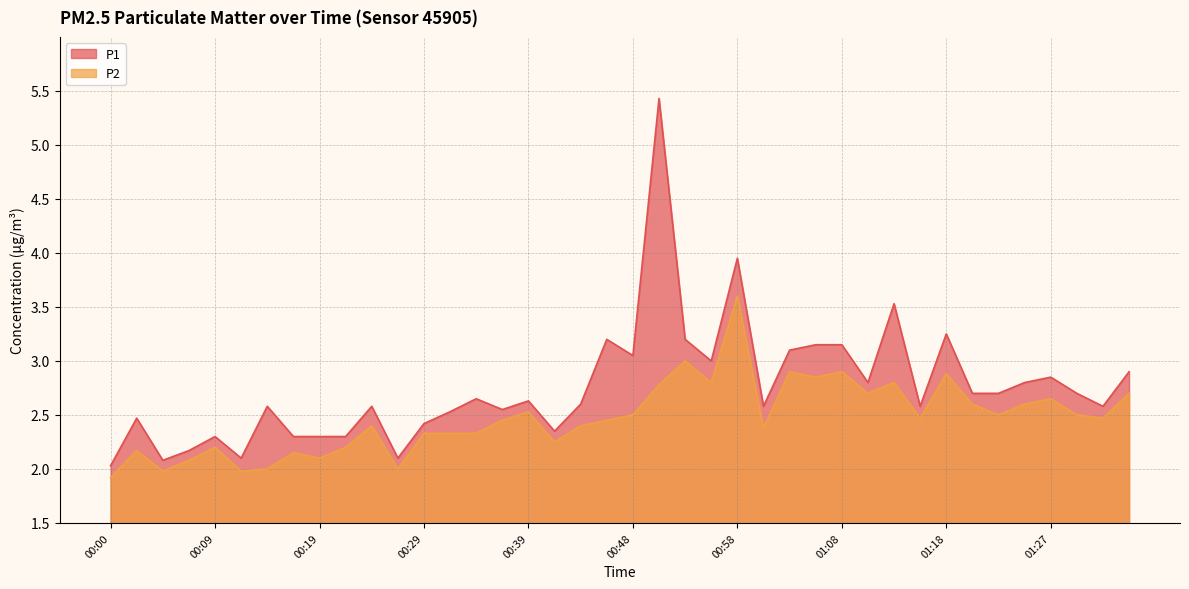

What is the difference between the highest and lowest values at 00:24?

0.2